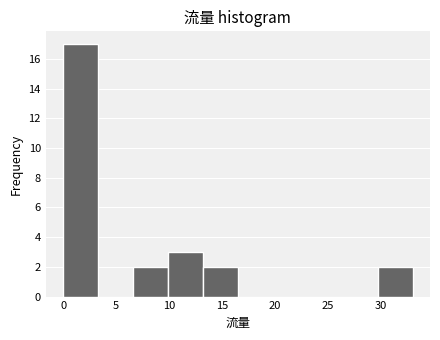

Reading left to right, transcribe this chart: for each bar, give the range it covers on the x-axis and its height. Neither the bar edges nor the heights are printed on the chart, so give them approximately, as read against the axes.

0.0 to 3.3: 17
3.3 to 6.6: 0
6.6 to 9.9: 2
9.9 to 13.2: 3
13.2 to 16.5: 2
16.5 to 19.8: 0
19.8 to 23.1: 0
23.1 to 26.4: 0
26.4 to 29.7: 0
29.7 to 33.0: 2